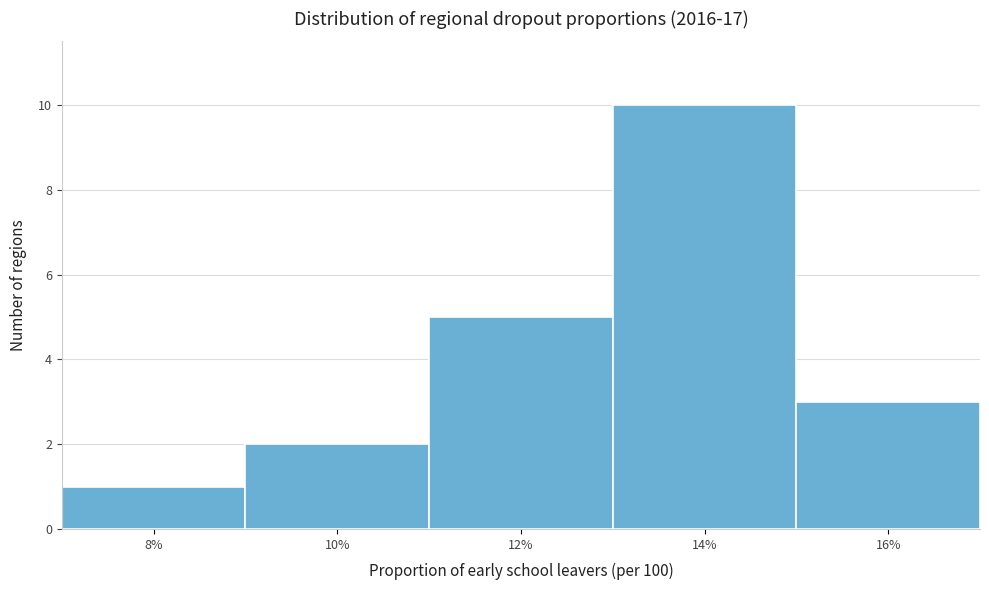

Reading left to right, list all the values displayed in this chart.

1	2	5	10	3